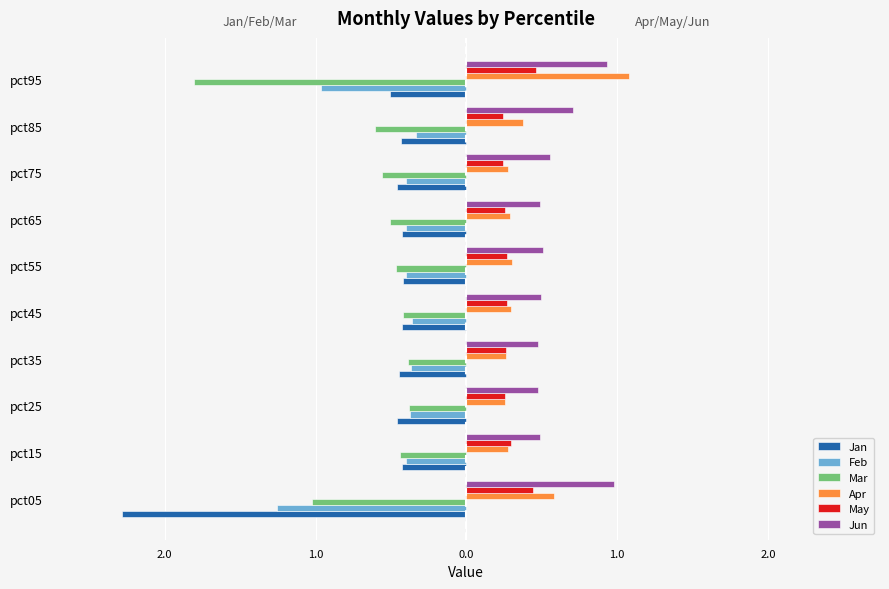

What are all the series names shown in the legend?

Jan, Feb, Mar, Apr, May, Jun